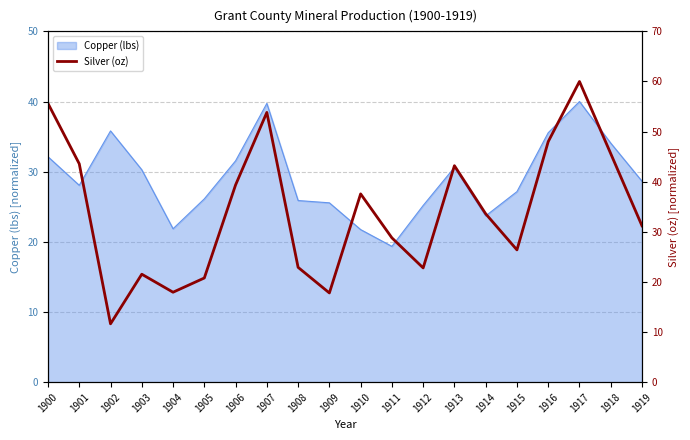

The chart shows a value of 21.5 at 1903. True or false?

True